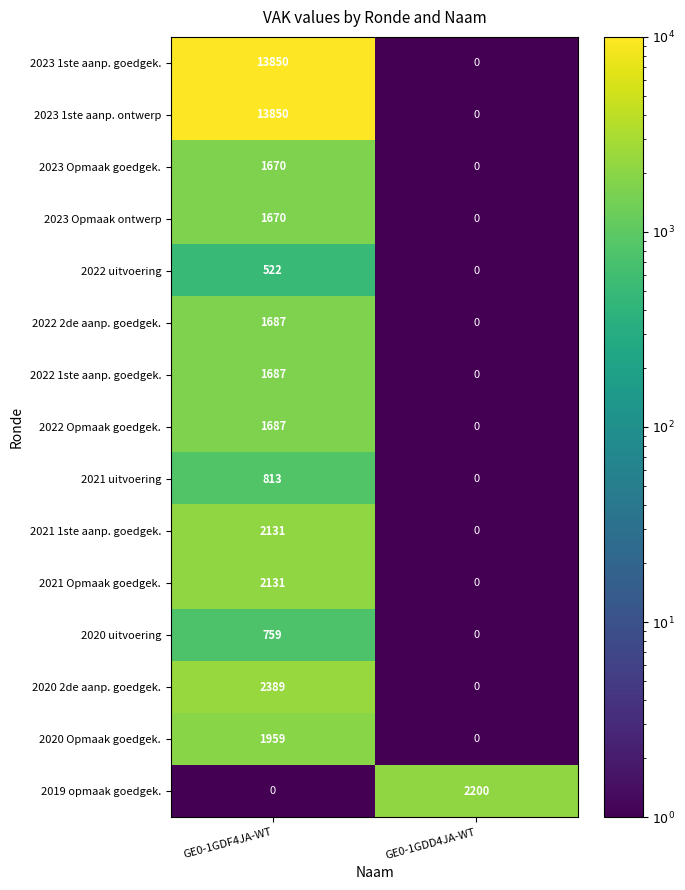

At which label is 2022 Opmaak goedgek. closest to 843?

GE0-1GDD4JA-WT